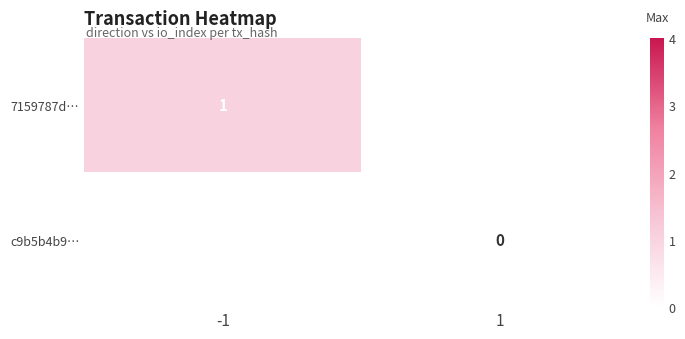

Which has a higher value, 1 or -1?

-1